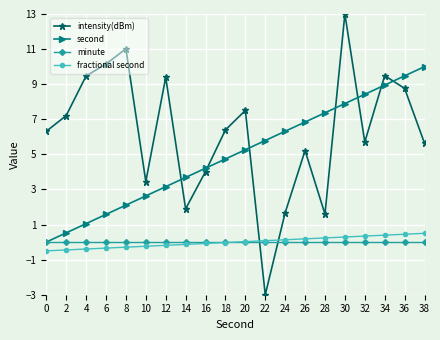

At which category is the sum across all series the highest?

30